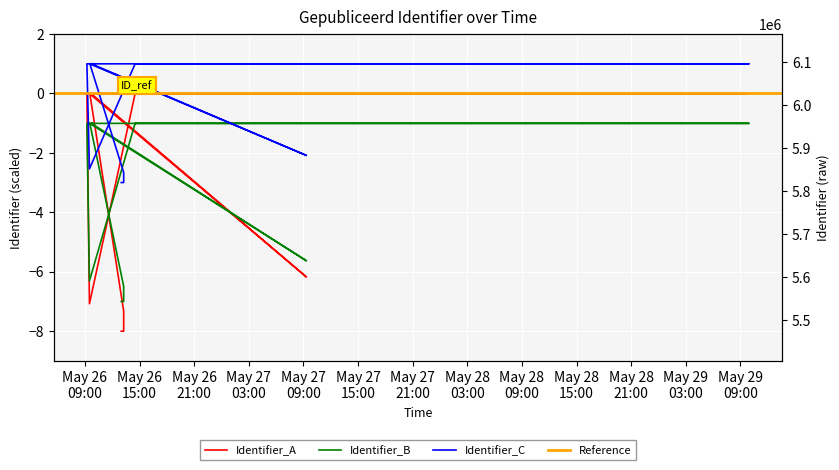

What is the approximate value at 2020-05-26 09:46:57?

-1.0